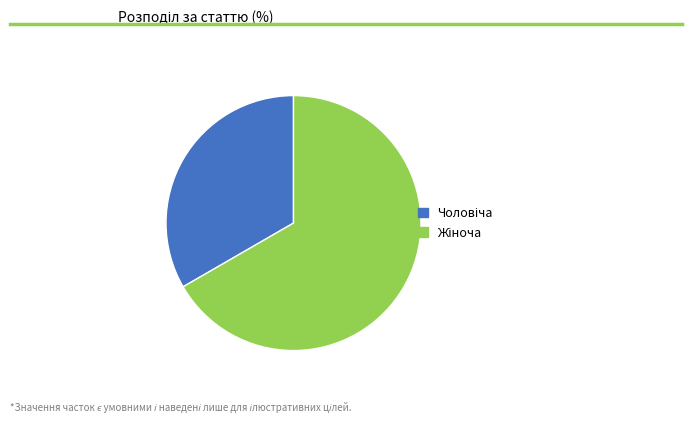

Is there any slice that represents more than half of the pie?

Yes